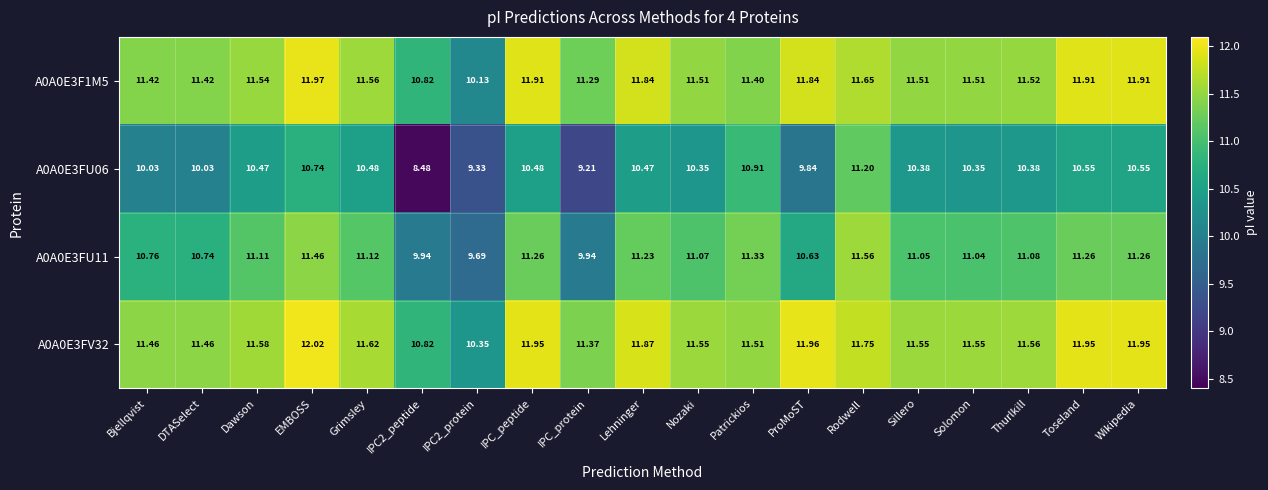

Where does the A0A0E3FV32 series first go above 11?

Bjellqvist